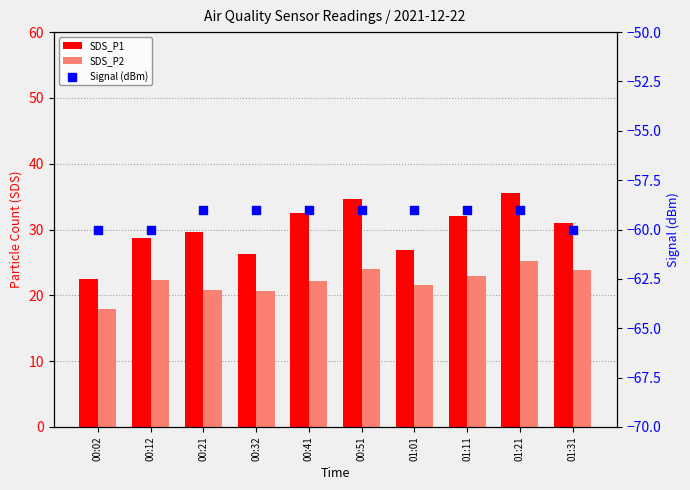

At which category is the sum across all series the highest?

01:21